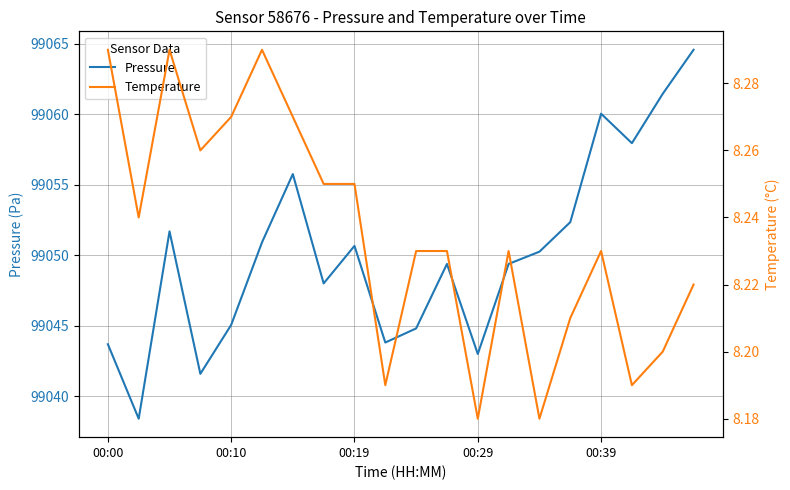

The value of temperature at 19 is 4.6. True or false?

False